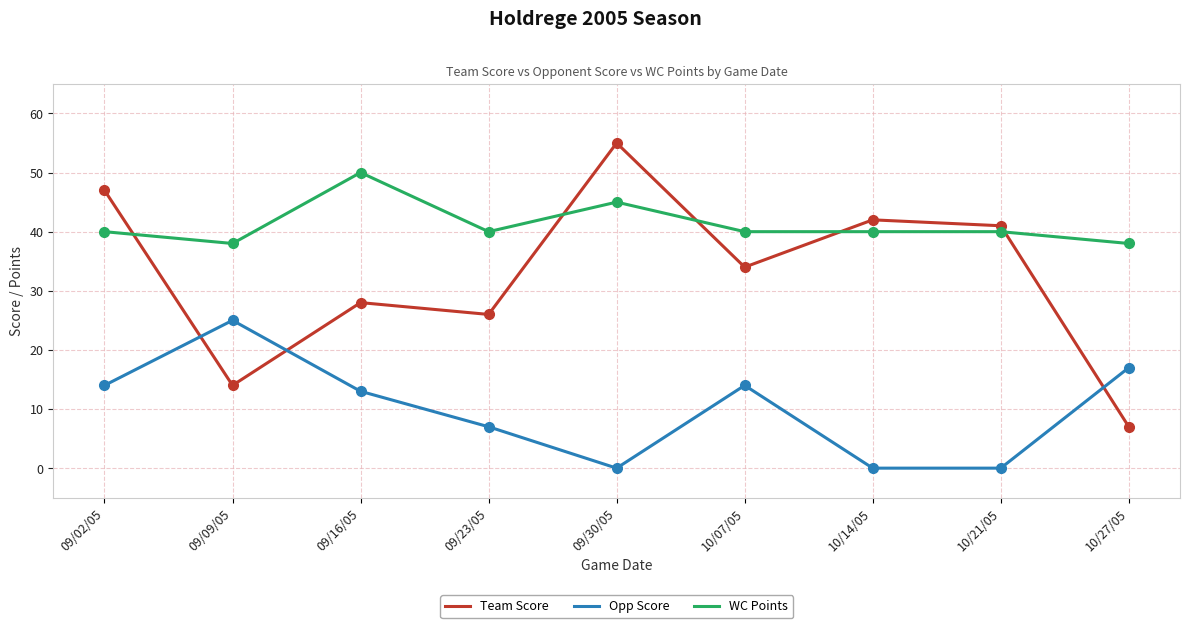

Is it true that WC Points equals 27 at 09/30/05?

False